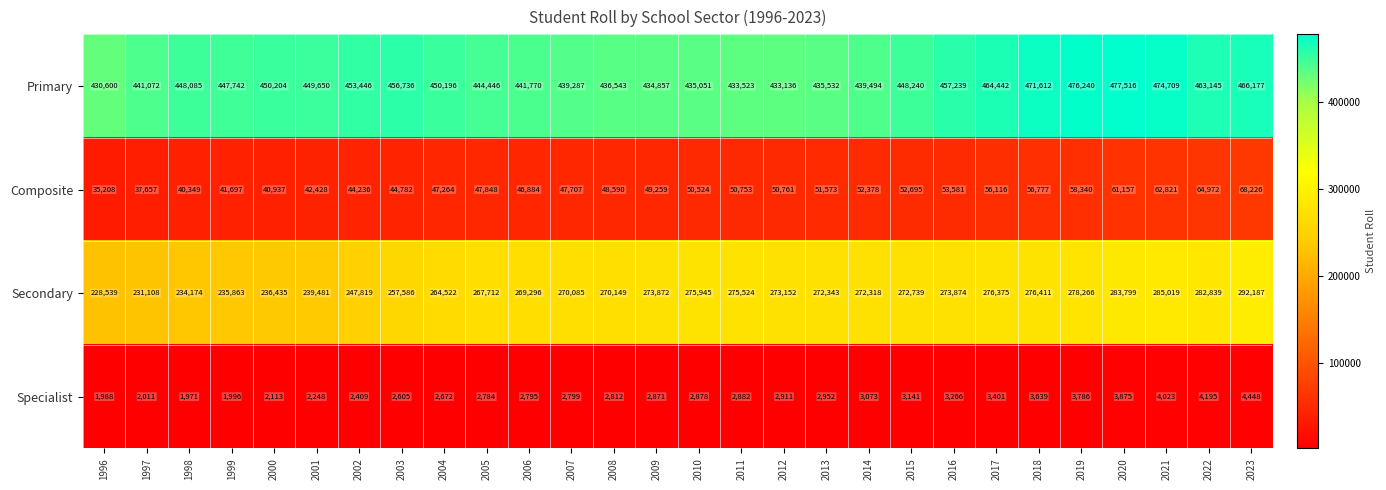

What is the difference between the Primary values at 2023 and 2004?

15981